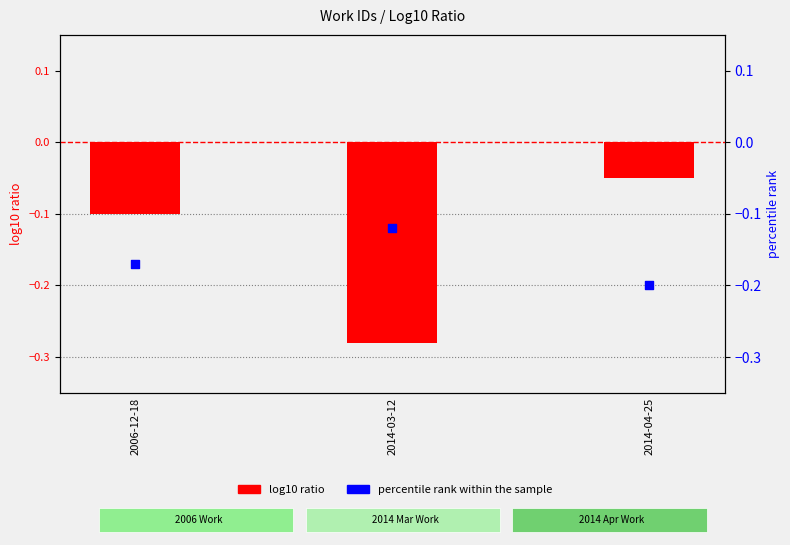

Which series reaches the minimum Y coordinate?

log10 ratio